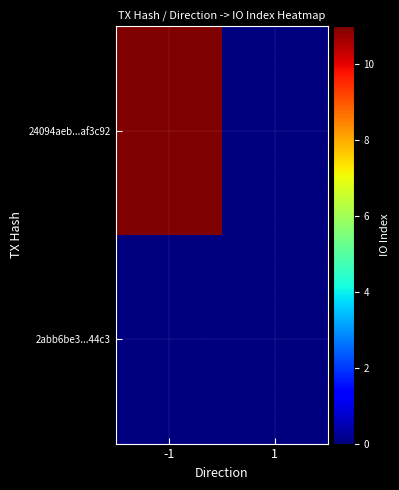

At which category is the sum across all series the highest?

-1